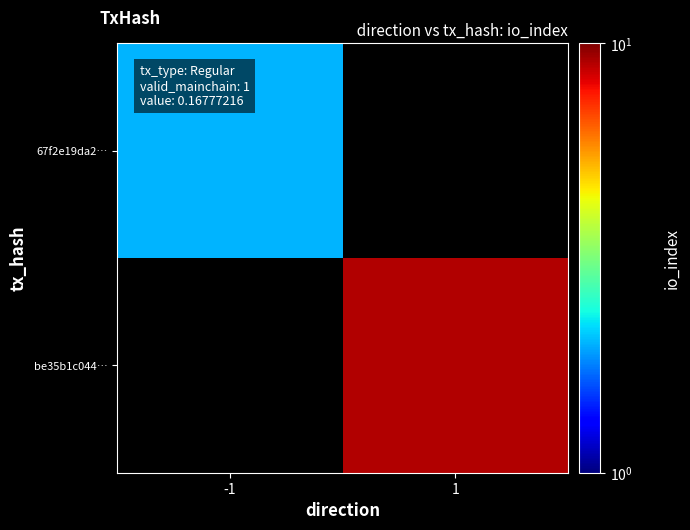

The value of be35b1c044… at 1 is 9.0. True or false?

True